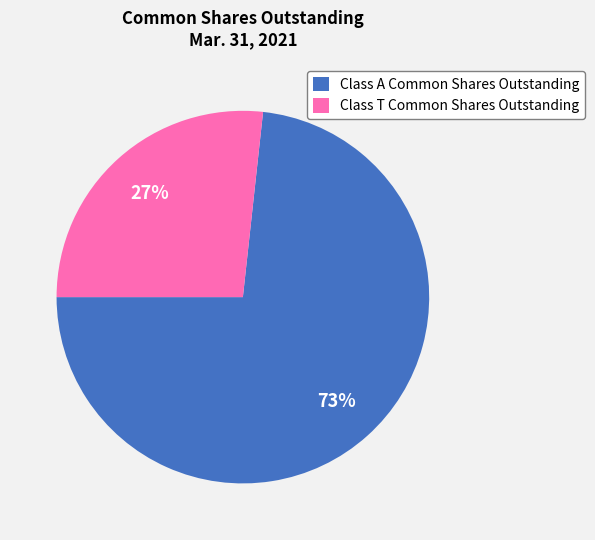

How many segments does this pie chart have?

2